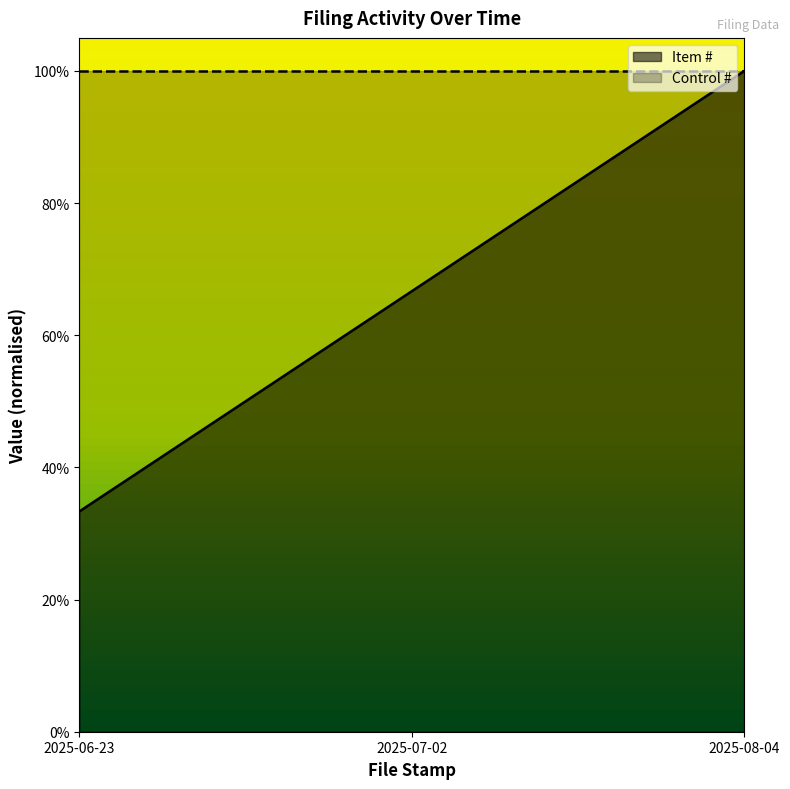

Rank the categories by value from lowest to highest.

2025-06-23, 2025-07-02, 2025-08-04